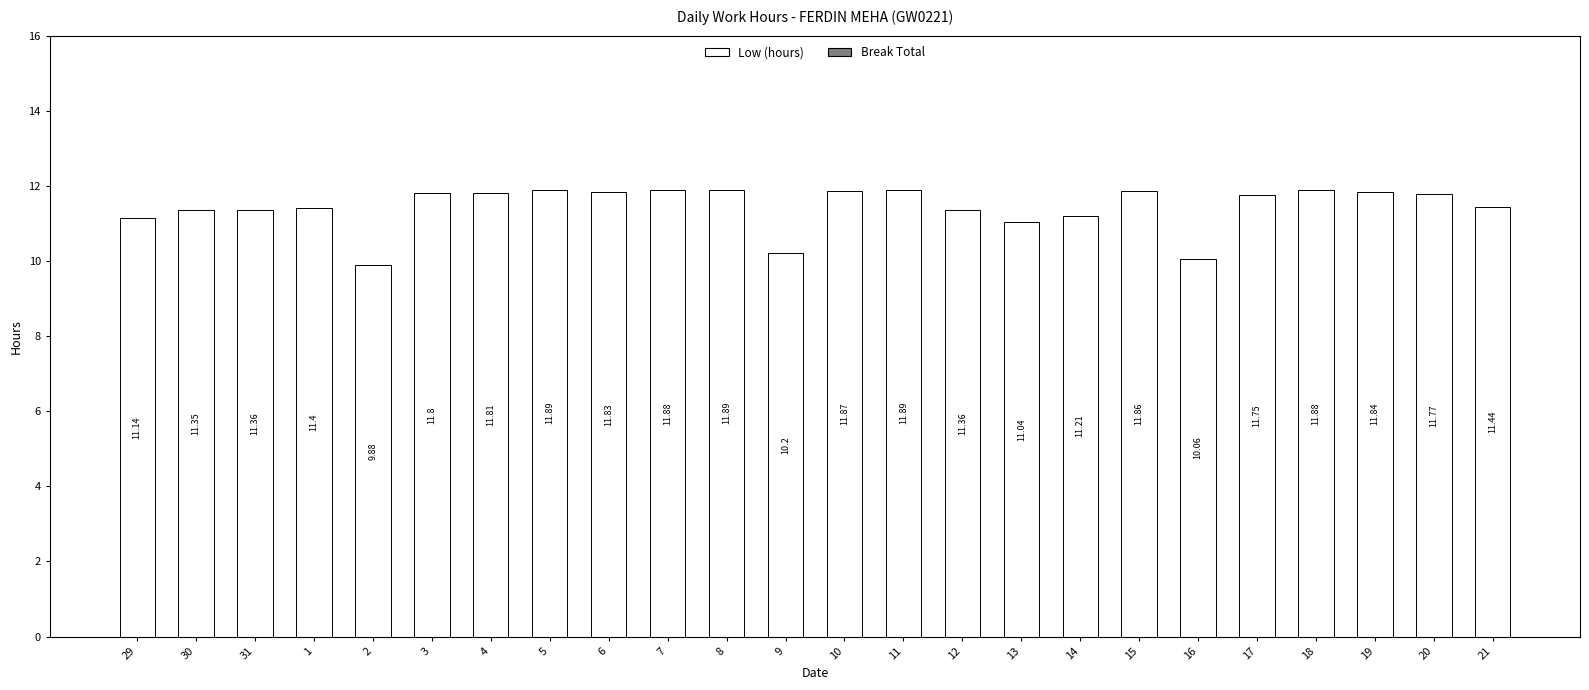

What is the difference between the maximum and minimum values?

2.0